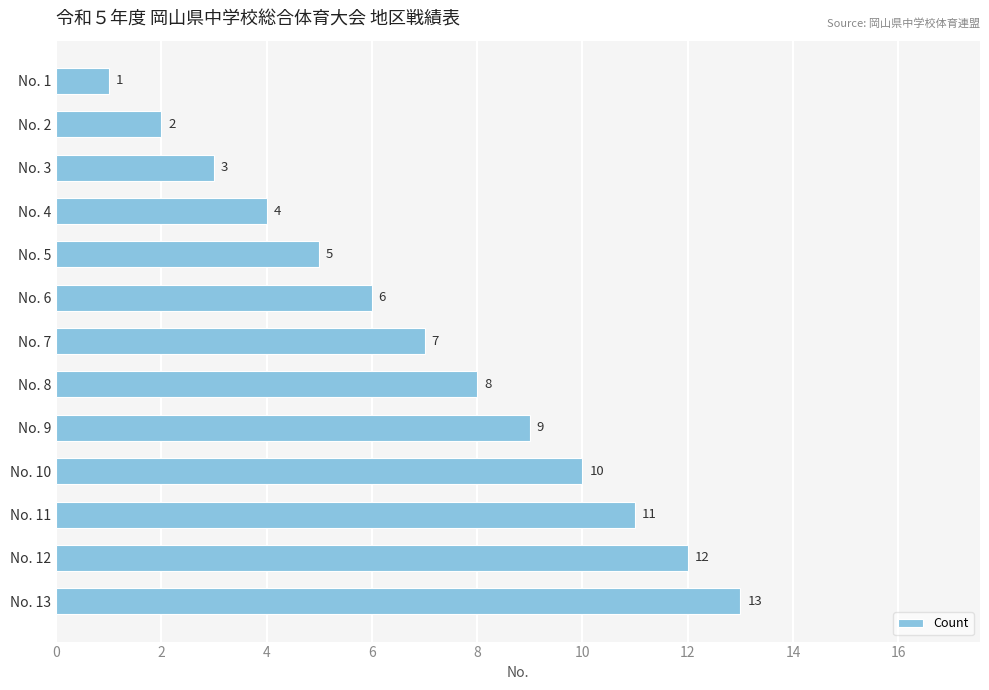

Where is the data nearest to the value 7?

No. 7